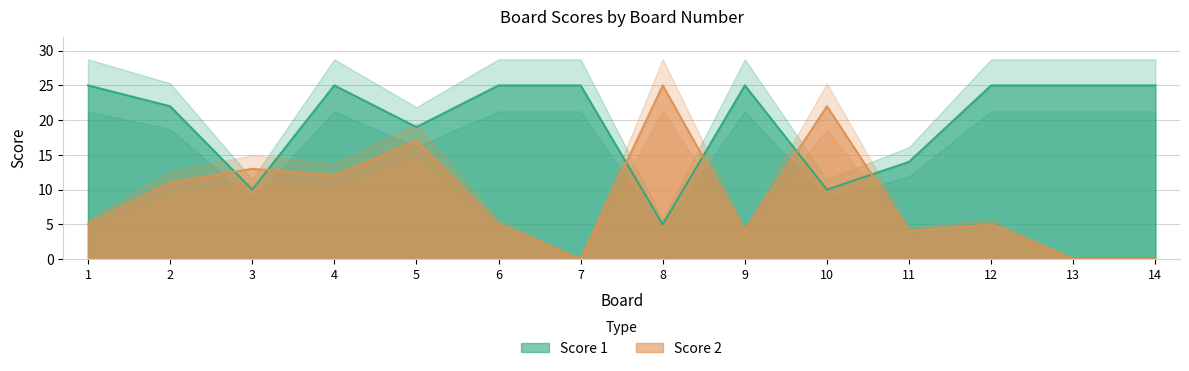

What is the approximate value of Score 1 at 9, to the nearest 10?

20